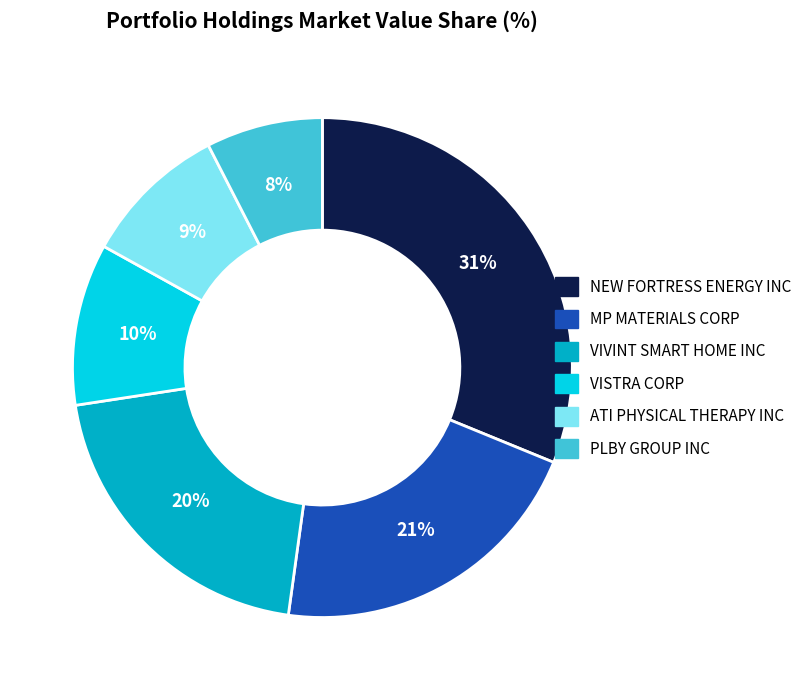

To the nearest percent, what portion does VISTRA CORP represent?

10%